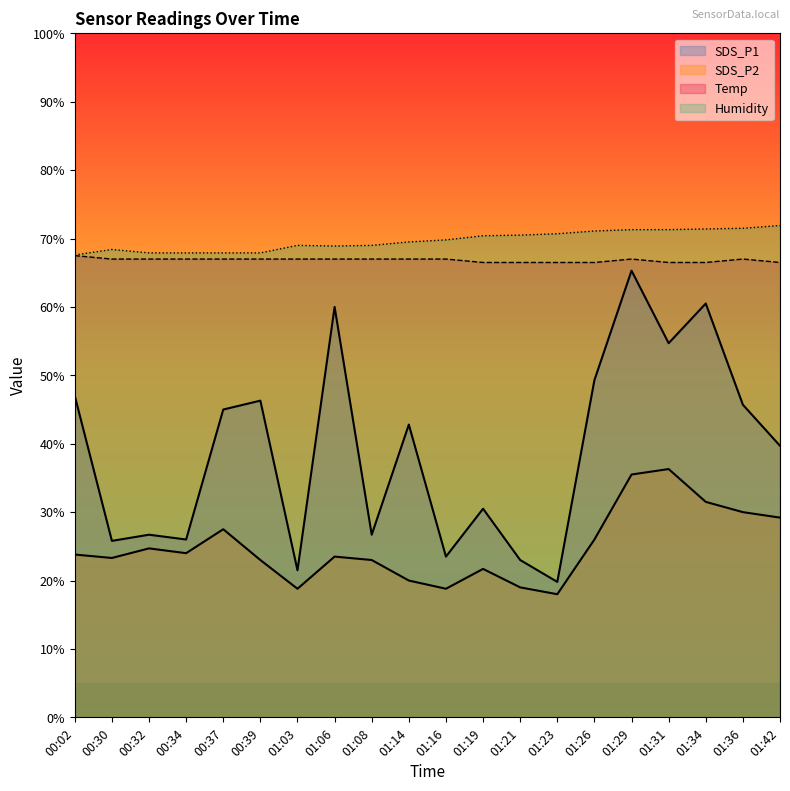

Which series has the largest total across all categories?

Humidity